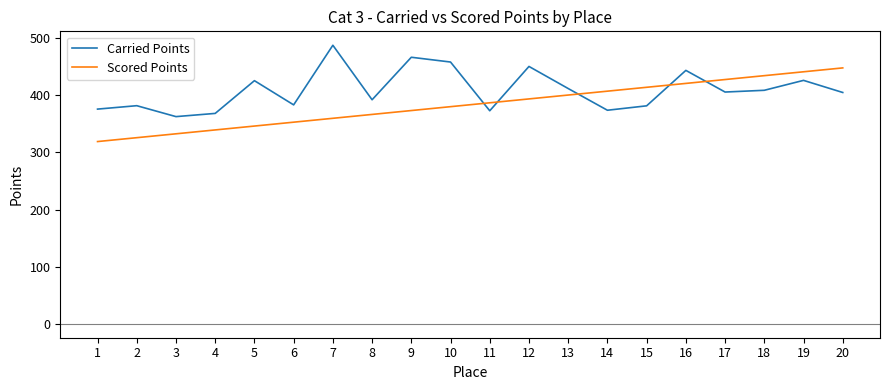

Read the Scored Points value at 19.

441.4